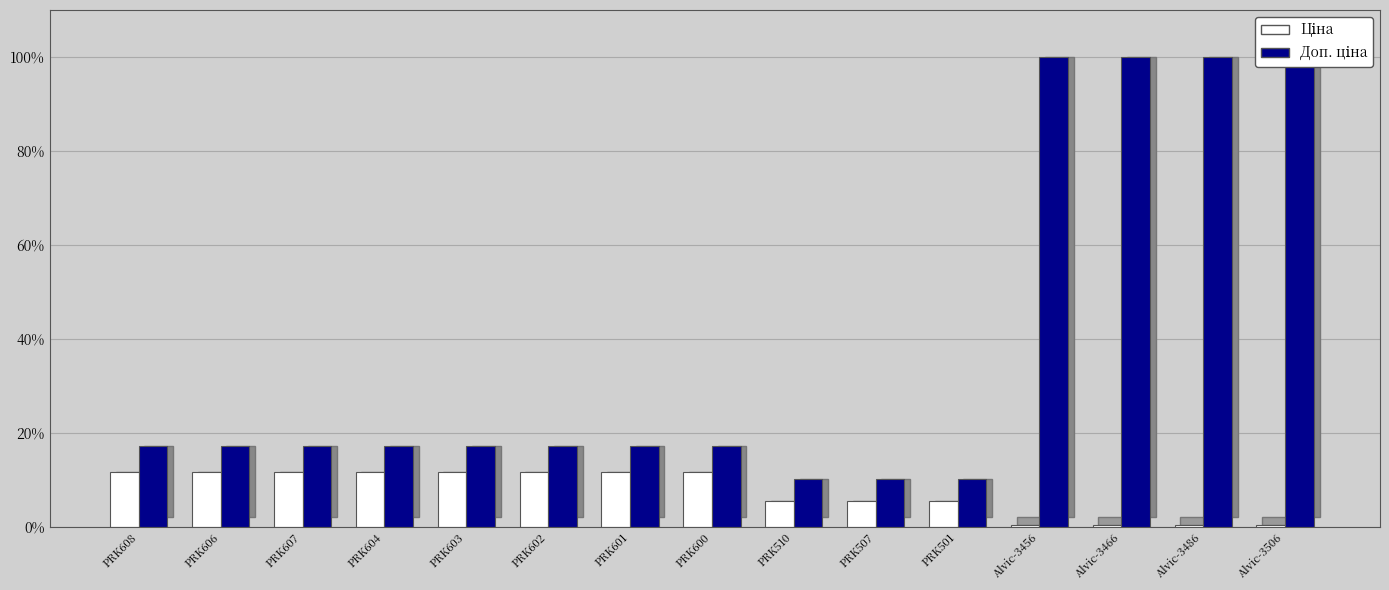

Read the Ціна value at PRK601.

11.6